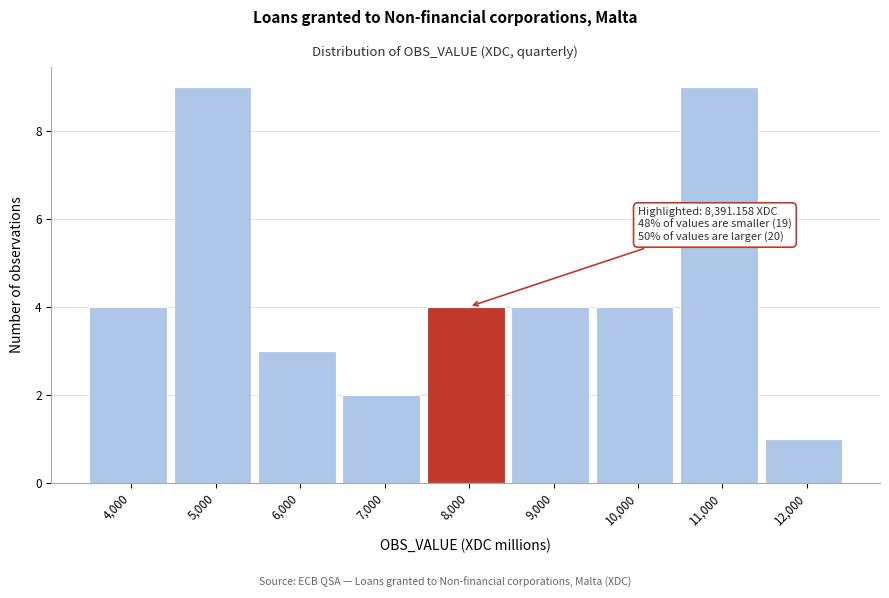

Reading left to right, list all the values displayed in this chart.

4,000=4	5,000=9	6,000=3	7,000=2	8,000=4	9,000=4	10,000=4	11,000=9	12,000=1